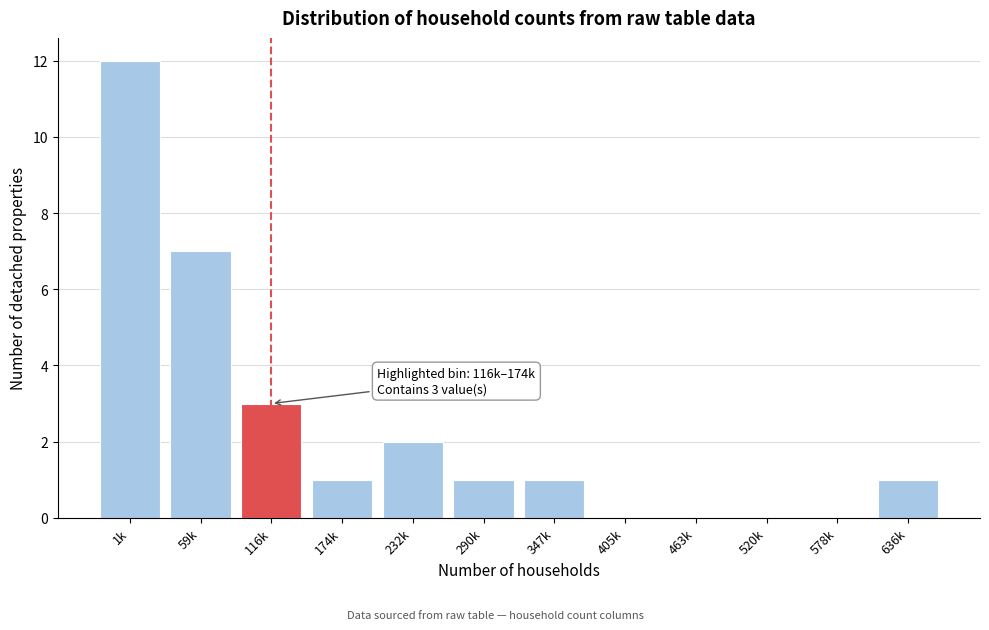

Reading left to right, list all the values displayed in this chart.

1k=12	59k=7	116k=3	174k=1	232k=2	290k=1	347k=1	405k=0	463k=0	520k=0	578k=0	636k=1